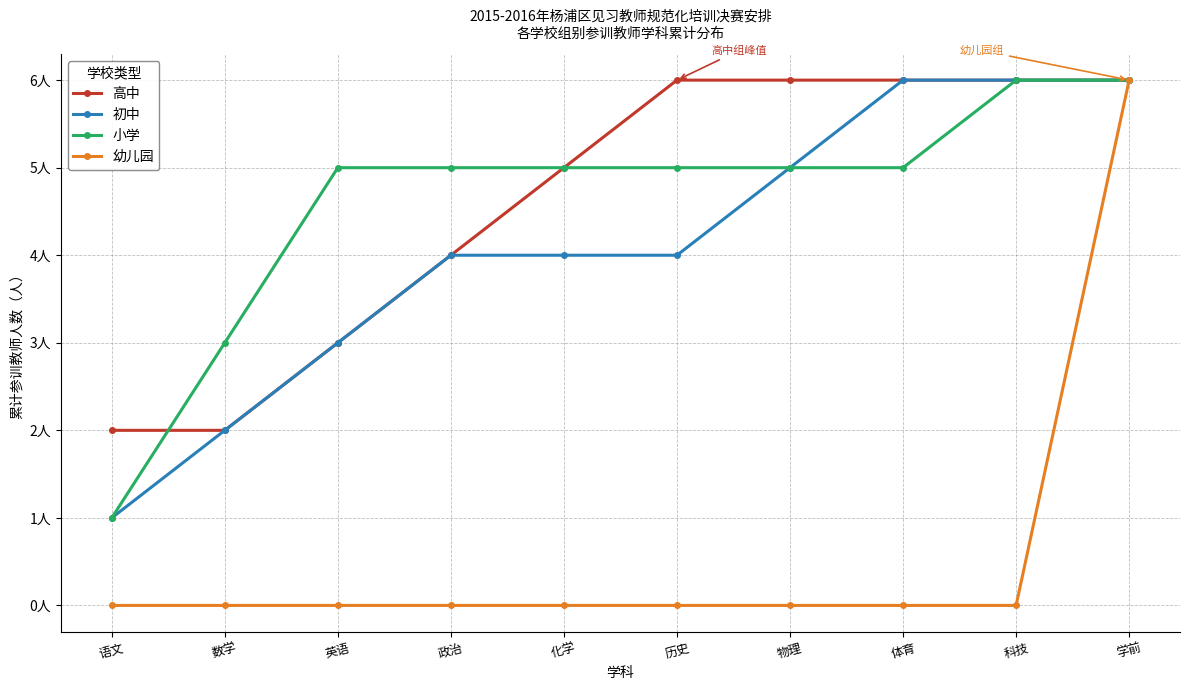

Reading left to right, what are all the values shown in this chart?

高中: 2	2	3	4	5	6	6	6	6	6
初中: 1	2	3	4	4	4	5	6	6	6
小学: 1	3	5	5	5	5	5	5	6	6
幼儿园: 0	0	0	0	0	0	0	0	0	6